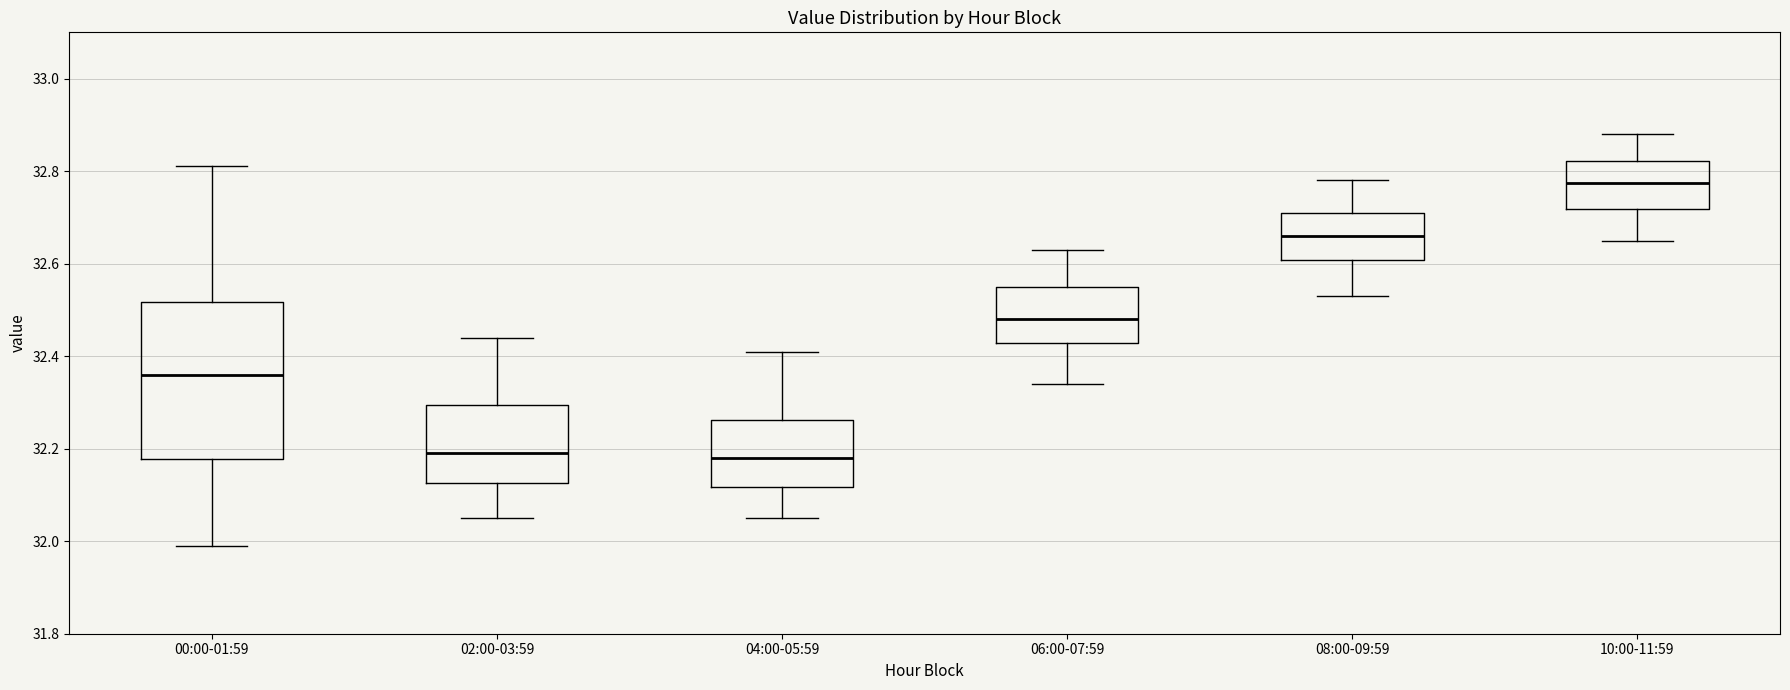

Reading left to right, read every box against the y-axis: the position of its median line, the range the box covers, and the ends of its whiskers. The values are not printed on the chart, so give them approximately, as read against the axis.

00:00-01:59: median 32.36, box 32.18 to 32.52, whiskers 32.00 to 32.82
02:00-03:59: median 32.20, box 32.12 to 32.30, whiskers 32.06 to 32.44
04:00-05:59: median 32.18, box 32.12 to 32.26, whiskers 32.06 to 32.42
06:00-07:59: median 32.48, box 32.42 to 32.56, whiskers 32.34 to 32.64
08:00-09:59: median 32.66, box 32.60 to 32.72, whiskers 32.54 to 32.78
10:00-11:59: median 32.78, box 32.72 to 32.82, whiskers 32.66 to 32.88